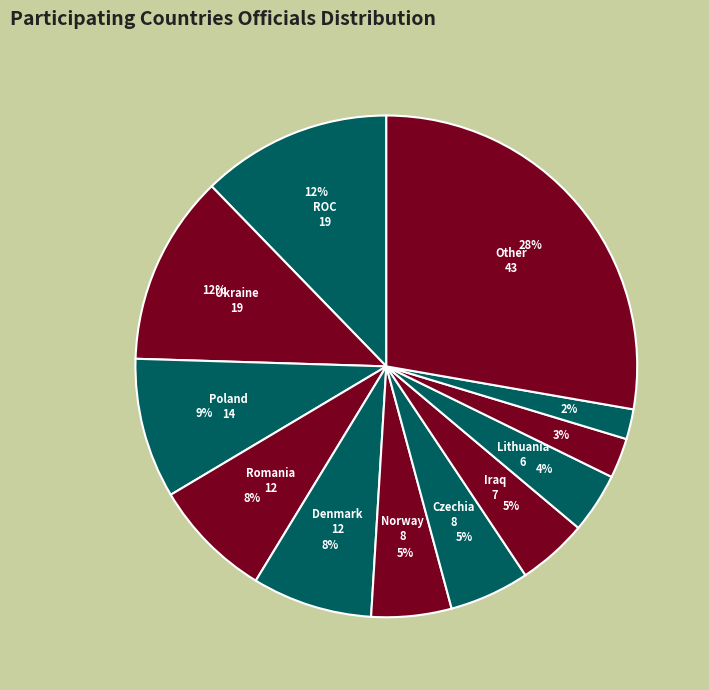

How many slices are in this pie chart?

12